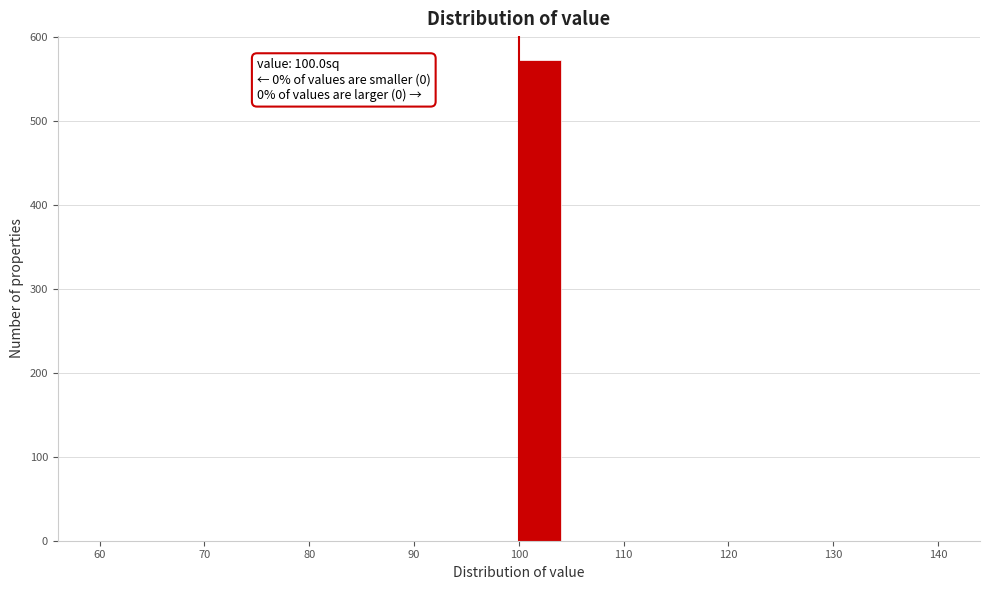

Which range on the x-axis has the tallest bar?

100 to 104